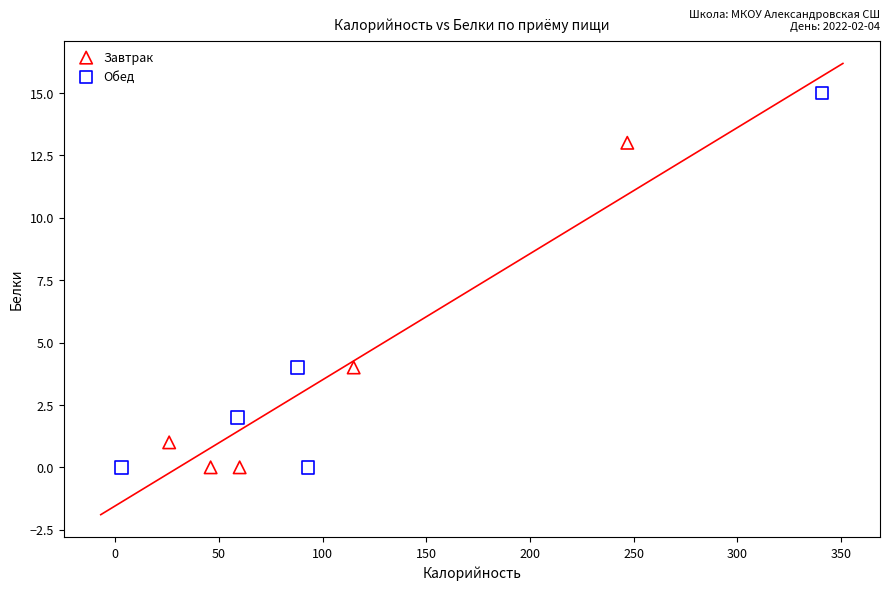

Which series has the widest spread of Y values?

Обед